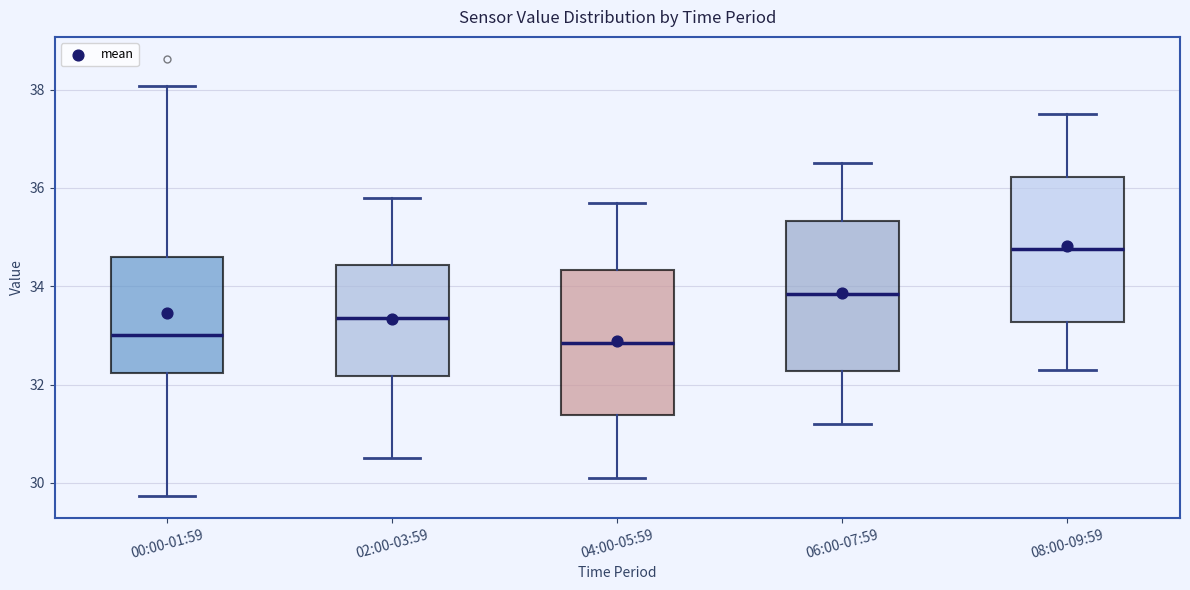

Which box's median line is the highest?

08:00-09:59